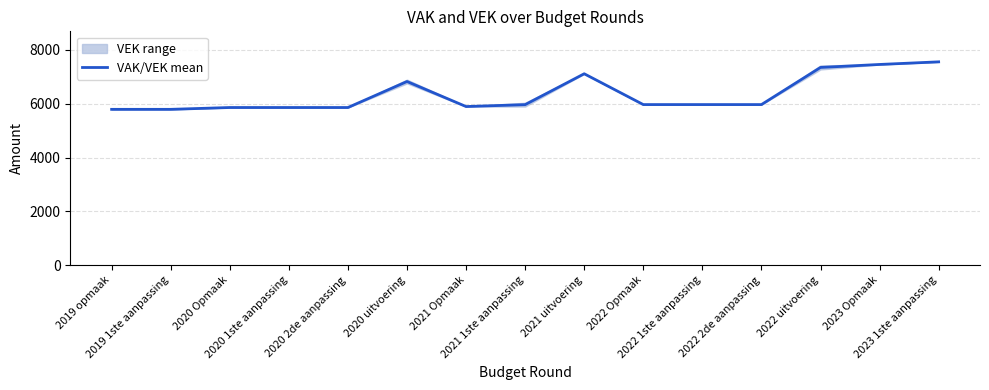

Which has a higher value, 2020 2de aanpassing or 2023 1ste aanpassing?

2023 1ste aanpassing